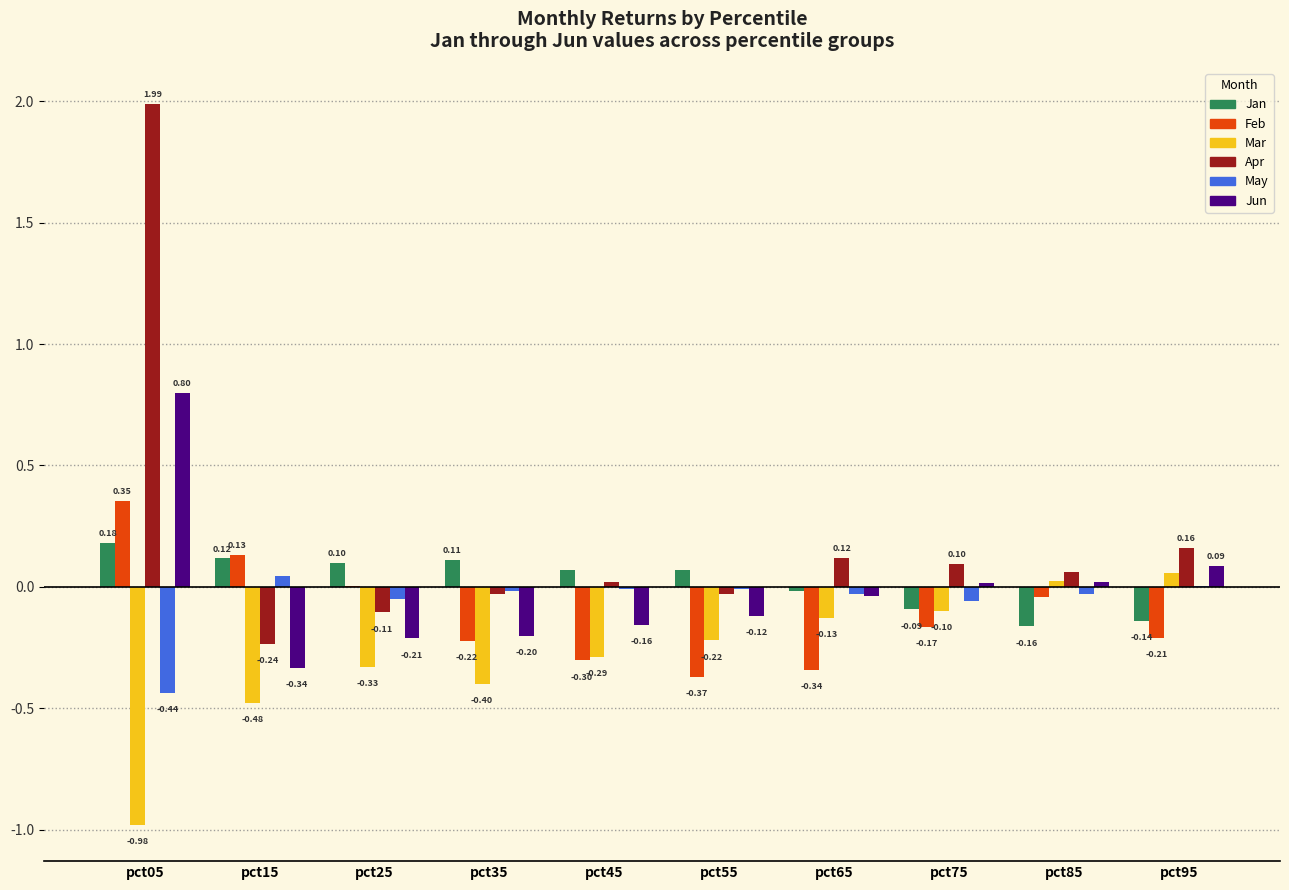

Is the value of Jan at pct35 greater than the value of Apr at pct45?

Yes